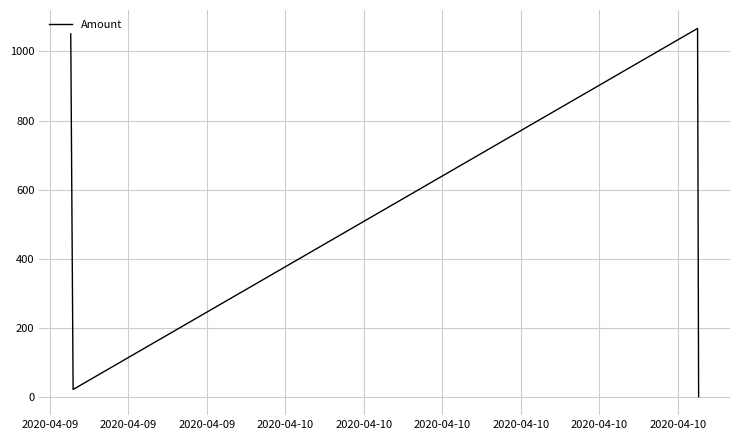

How many interior local valleys (lower than both neighbors) does the data have?

1